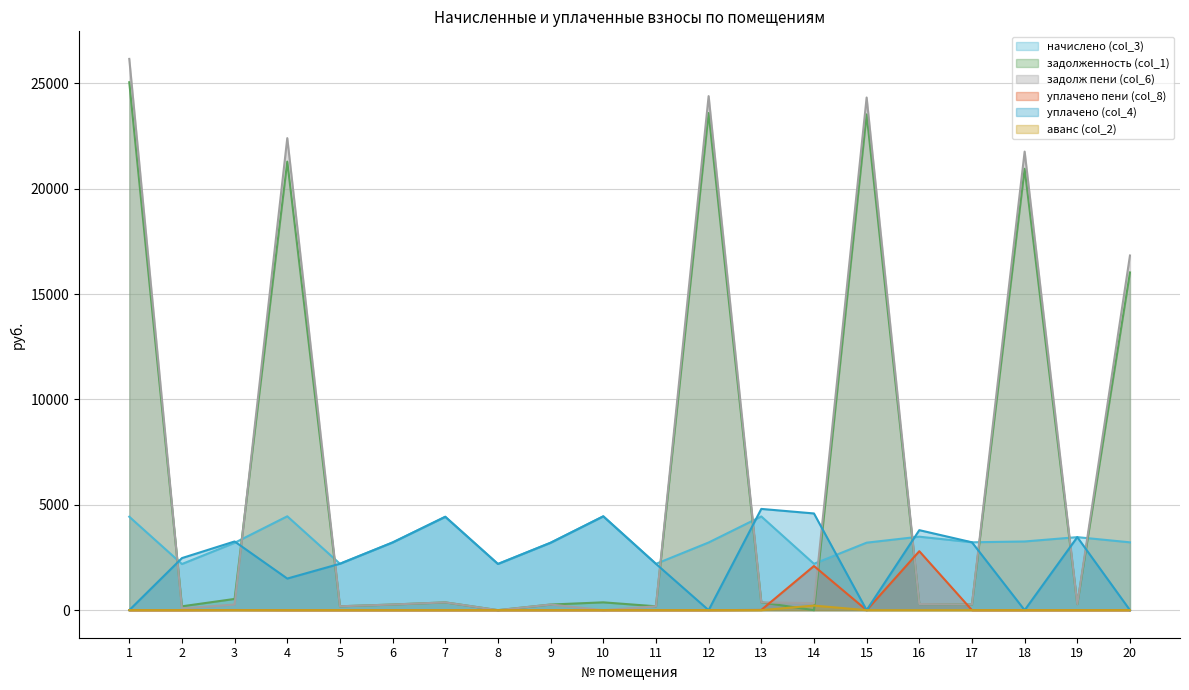

Reading left to right, list all the values displayed in this chart.

начислено (col_3): 1=4434.5	2=2189.5	3=3195.5	4=4454.9	5=2202.7	6=3213.0	7=4431.6	8=2192.5	9=3199.9	10=4453.4	11=2198.3	12=3211.6	13=4447.6	14=2199.7	15=3202.8	16=3487.6	17=3221.0	18=3259.6	19=3465.7	20=3218.8
задолженность (col_1): 1=25054.9	2=182.5	3=532.6	4=21289.1	5=183.6	6=267.0	7=369.3	8=0.0	9=266.7	10=371.1	11=183.2	12=23594.6	13=370.6	14=0.0	15=23530.2	16=290.6	17=268.4	18=20949.0	19=288.8	20=16027.3
задолж пени (col_6): 1=26163.5	2=83.1	3=266.3	4=22402.8	5=183.6	6=267.8	7=369.3	8=0.0	9=266.7	10=0.0	11=183.2	12=24397.5	13=370.6	14=333.1	15=24330.9	16=290.6	17=268.4	18=21763.9	19=288.8	20=16832.0
уплачено пени (col_8): 1=0.0	2=0.0	3=6.4	4=0.0	5=0.0	6=0.0	7=0.0	8=0.0	9=0.0	10=0.0	11=0.0	12=0.0	13=10.1	14=2095.8	15=0.0	16=2798.1	17=0.0	18=0.0	19=0.0	20=0.0
уплачено (col_4): 1=0.0	2=2471.3	3=3260.6	4=1500.0	5=2202.7	6=3213.0	7=4431.6	8=2192.5	9=3199.9	10=4453.4	11=2198.3	12=0.0	13=4805.2	14=4589.7	15=0.0	16=3797.2	17=3221.0	18=0.0	19=3465.7	20=0.0
аванс (col_2): 1=0.0	2=0.0	3=0.0	4=0.0	5=0.0	6=0.0	7=0.0	8=0.0	9=0.0	10=0.0	11=0.0	12=0.0	13=0.0	14=216.8	15=0.0	16=0.0	17=0.0	18=0.0	19=0.0	20=0.0